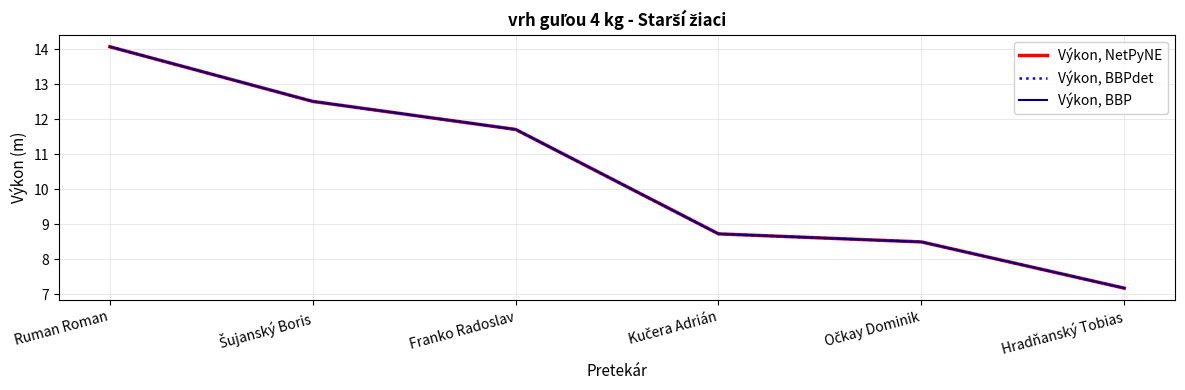

What is the greatest value displayed?

14.1